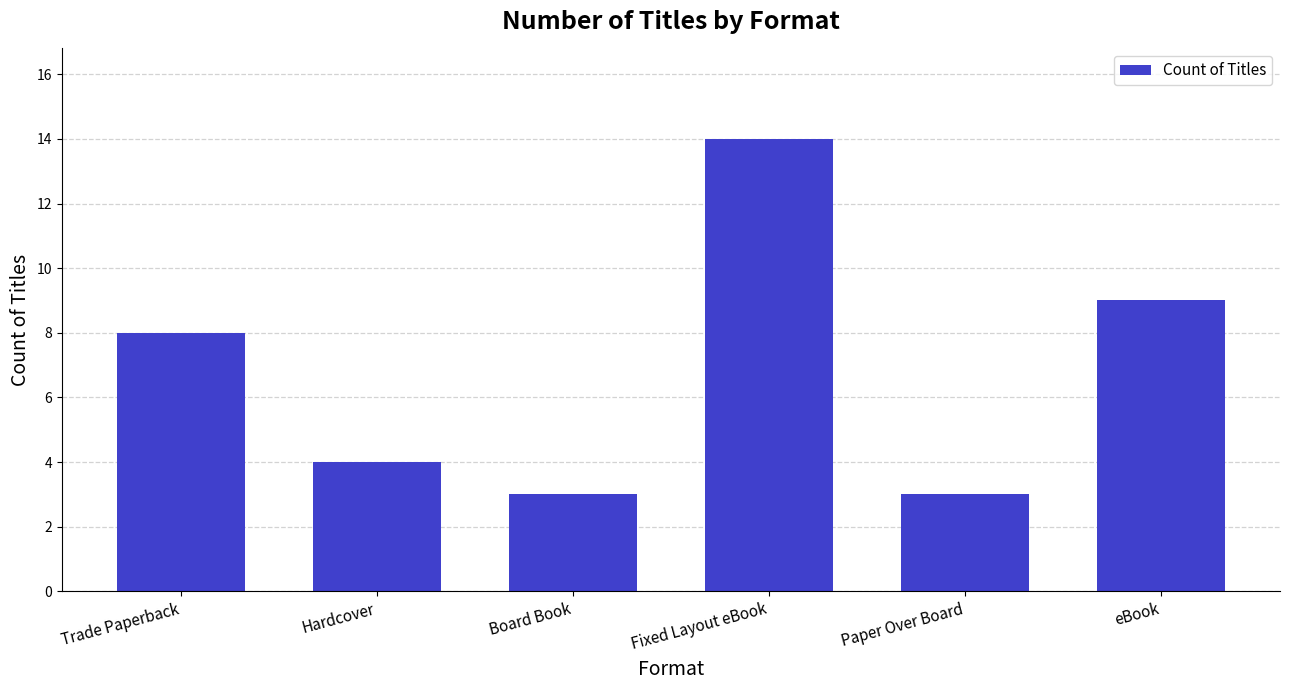

What position from the left is eBook?

6